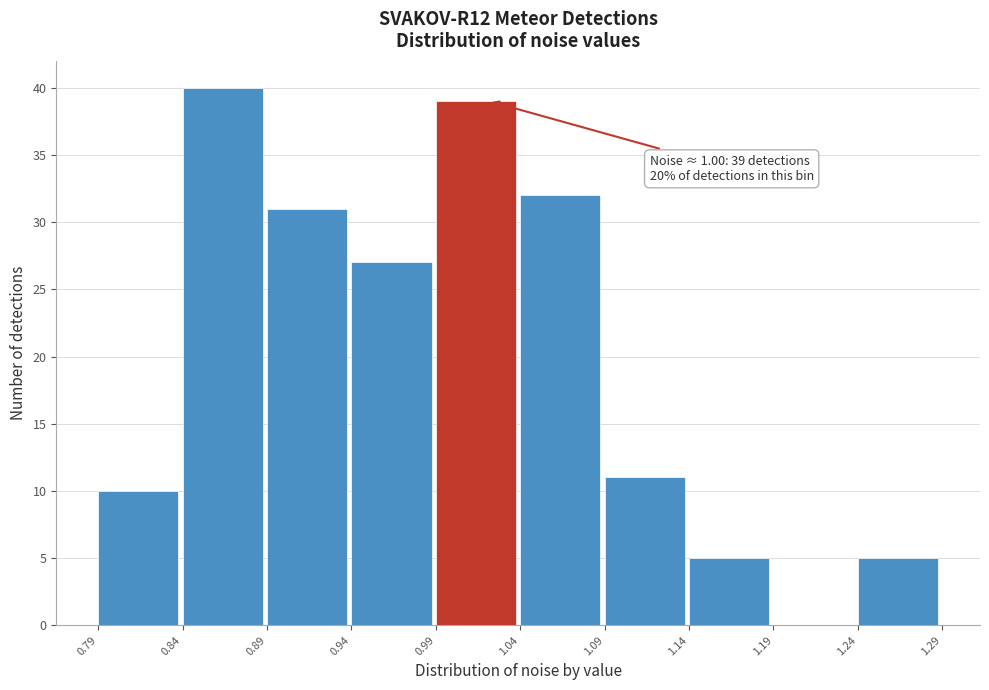

Which range on the x-axis has the tallest bar?

0.84 to 0.89